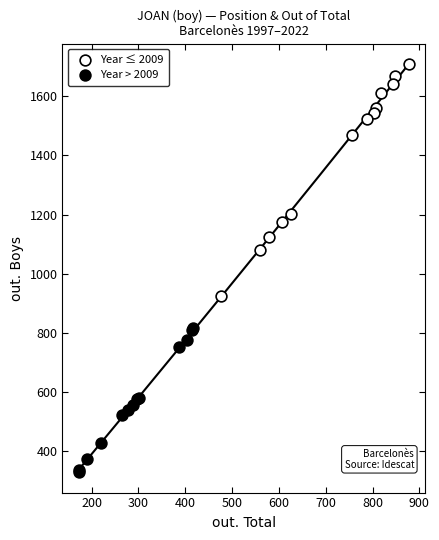

Which series has the largest Y range (max minus min)?

Year ≤ 2009